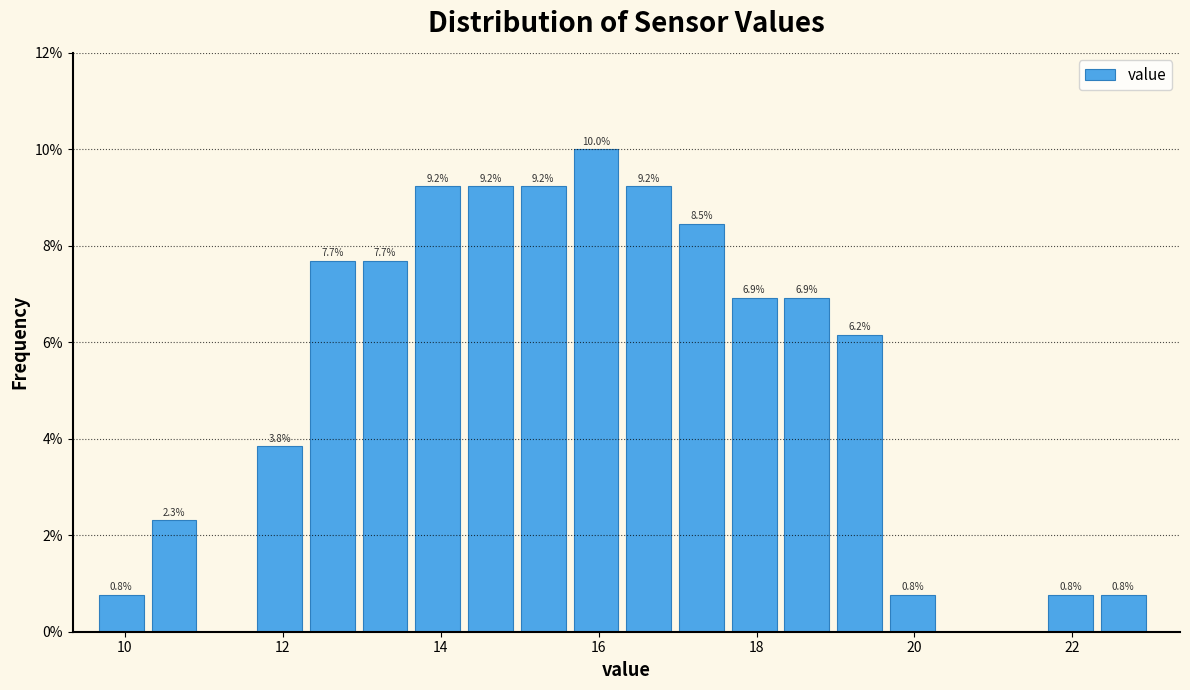

Read against the x-axis, roughly where is the centre of the tallest bar?

16.0